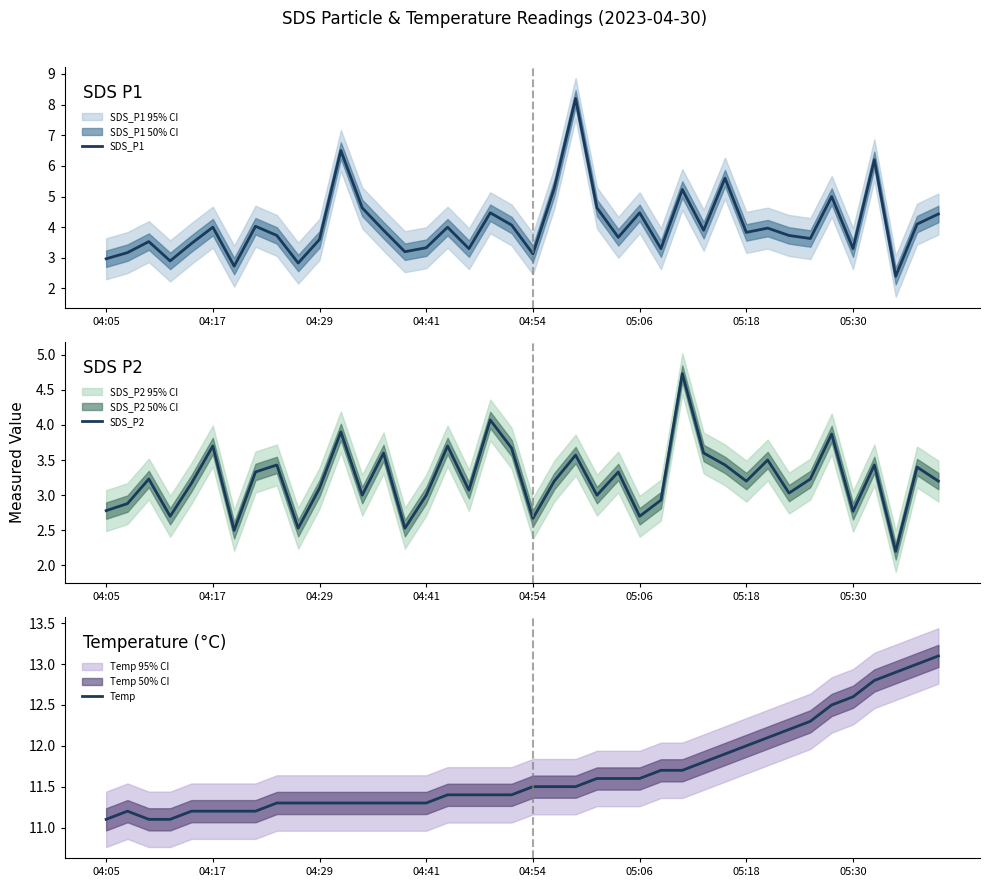

Count the number of data series in this chart.

3